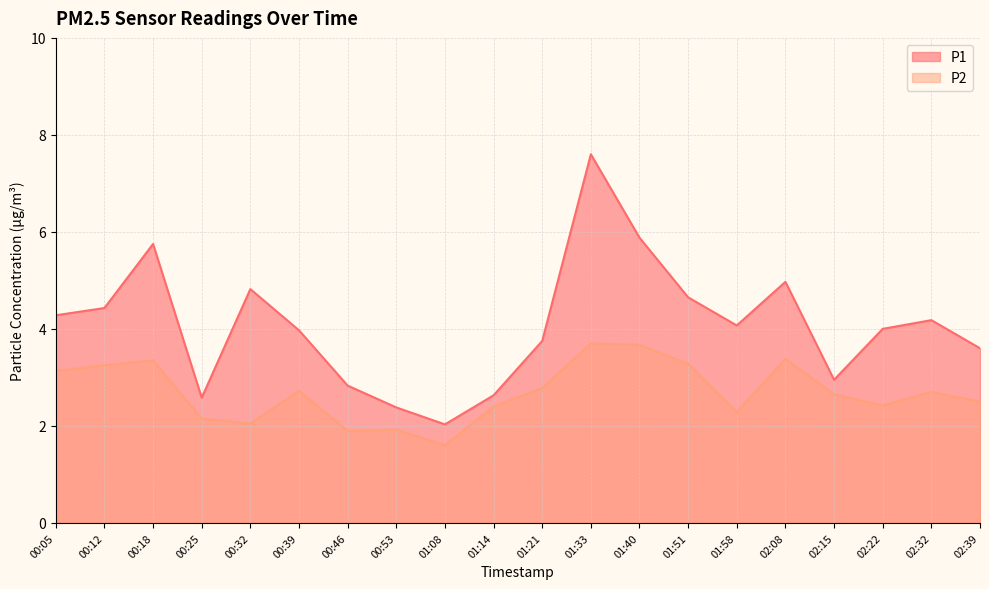

What is the difference between the maximum and minimum values in the P2 series?

2.1